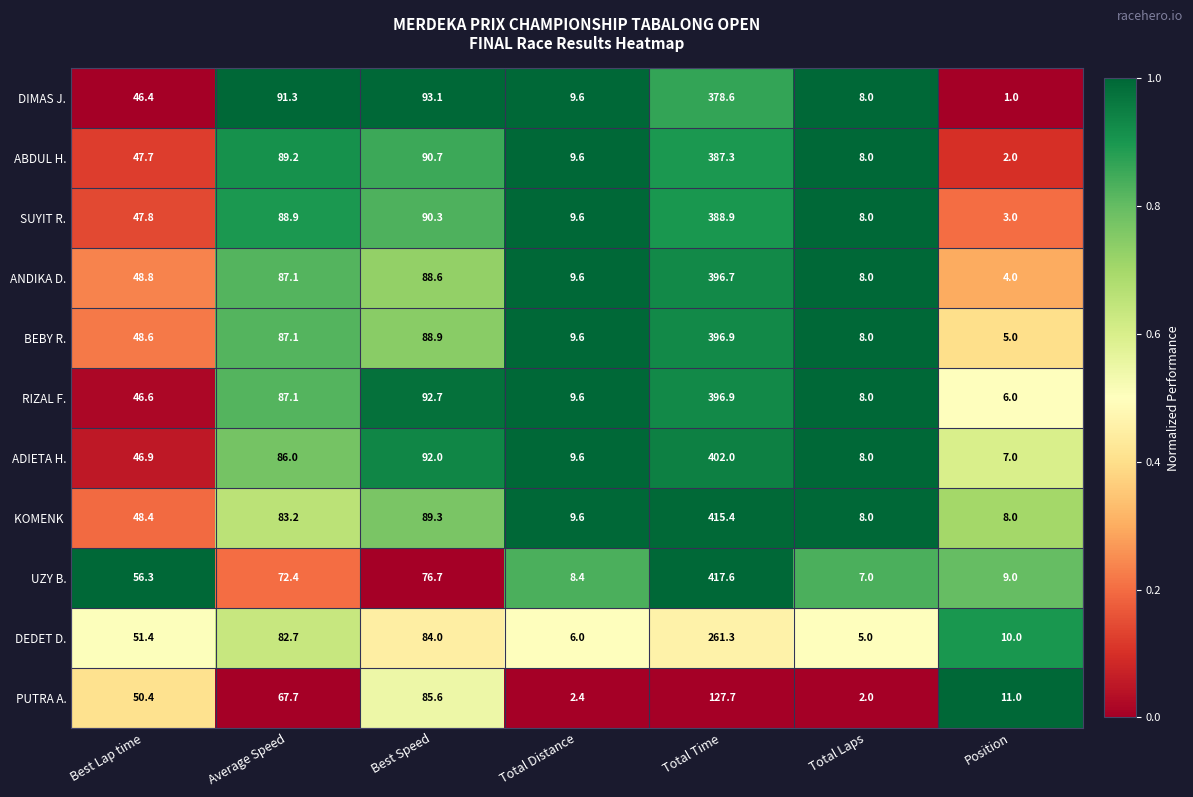

At which label does DEDET D. first exceed 51?

Best Lap time